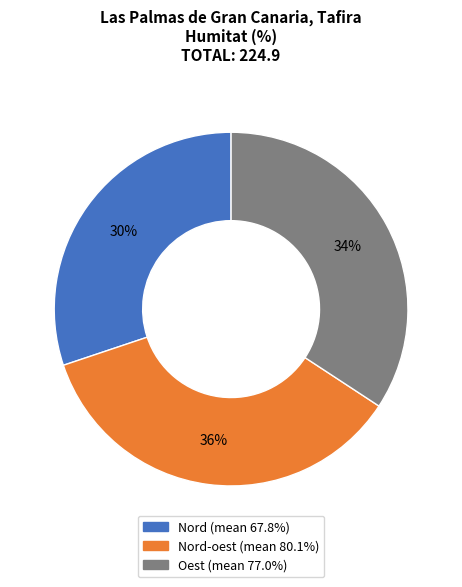

Is there a majority slice in this chart?

No